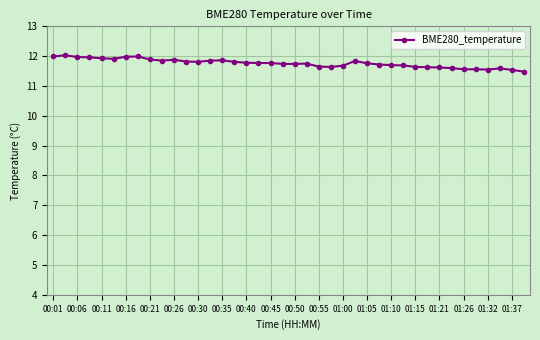

True or false: the data has more than 0 interior local peaks.

True